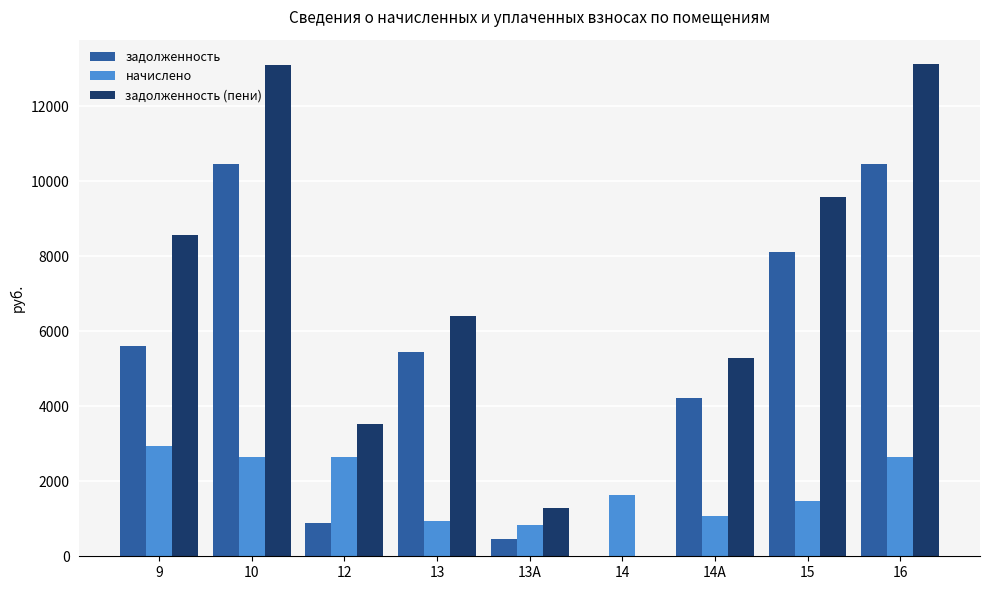

Which series has the largest range (max minus min)?

задолженность (пени)